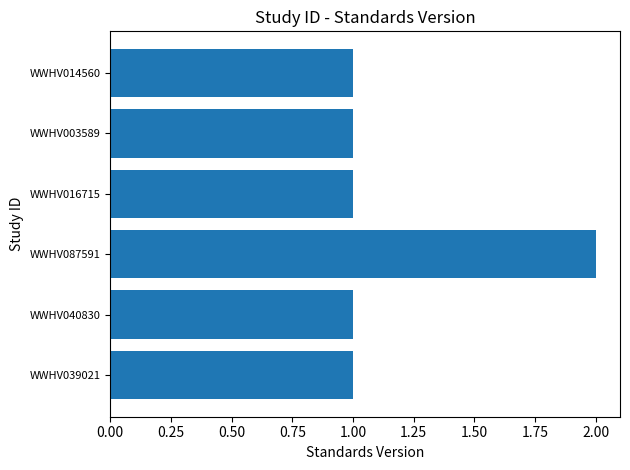

Reading bottom to top, transcribe all the data shown in this chart.

WWHV039021=1	WWHV040830=1	WWHV087591=2	WWHV016715=1	WWHV003589=1	WWHV014560=1